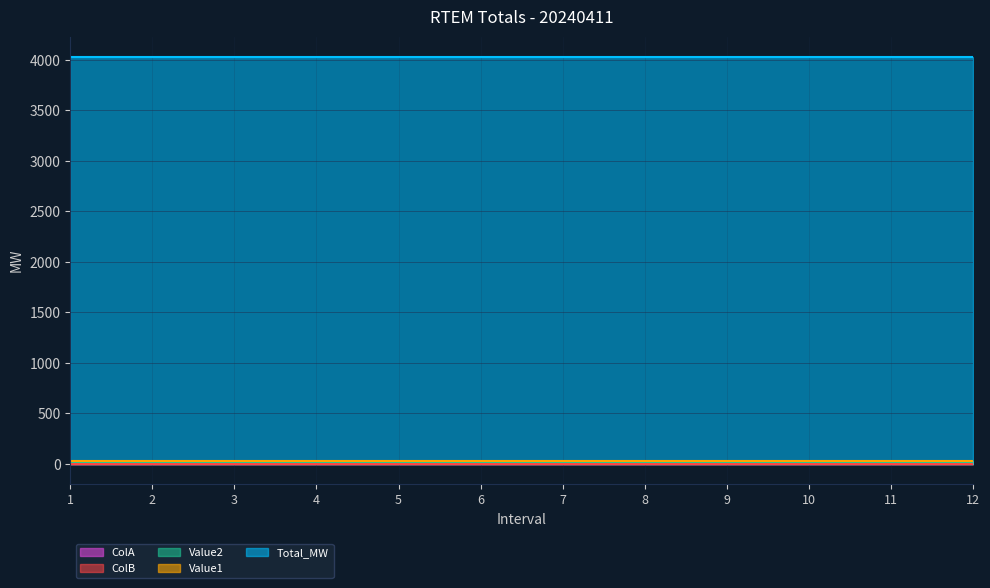

Reading left to right, what are all the values shown in this chart?

Total_MW: 4029.0	4029.0	4029.0	4029.0	4029.0	4029.0	4029.0	4029.0	4029.0	4029.0	4029.0	4029.0
Value1: 31.8	31.8	31.8	31.8	31.8	31.8	31.8	31.8	31.8	31.8	31.8	31.8
Value2: 19.2	19.2	19.2	19.2	19.2	19.2	19.2	19.2	19.2	19.2	19.2	19.2
ColA: 0.0	0.0	0.0	0.0	0.0	0.0	0.0	0.0	0.0	0.0	0.0	0.0
ColB: 0.0	0.0	0.0	0.0	0.0	0.0	0.0	0.0	0.0	0.0	0.0	0.0